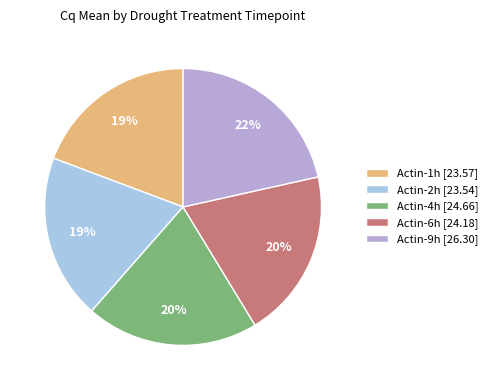

What portion of the pie excludes Actin-1h?

80.7%